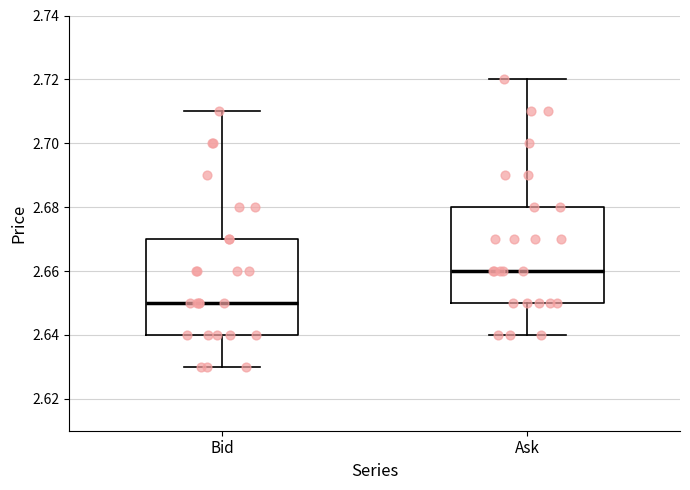

Reading left to right, transcribe this box plot: for each box, give where its median line is, the range the box spans, and where its two whiskers end, as read against the y-axis. The values are not printed on the chart, so give them approximately, as read against the axis.

Bid: median 2.65, box 2.64 to 2.67, whiskers 2.63 to 2.71
Ask: median 2.66, box 2.65 to 2.68, whiskers 2.64 to 2.72